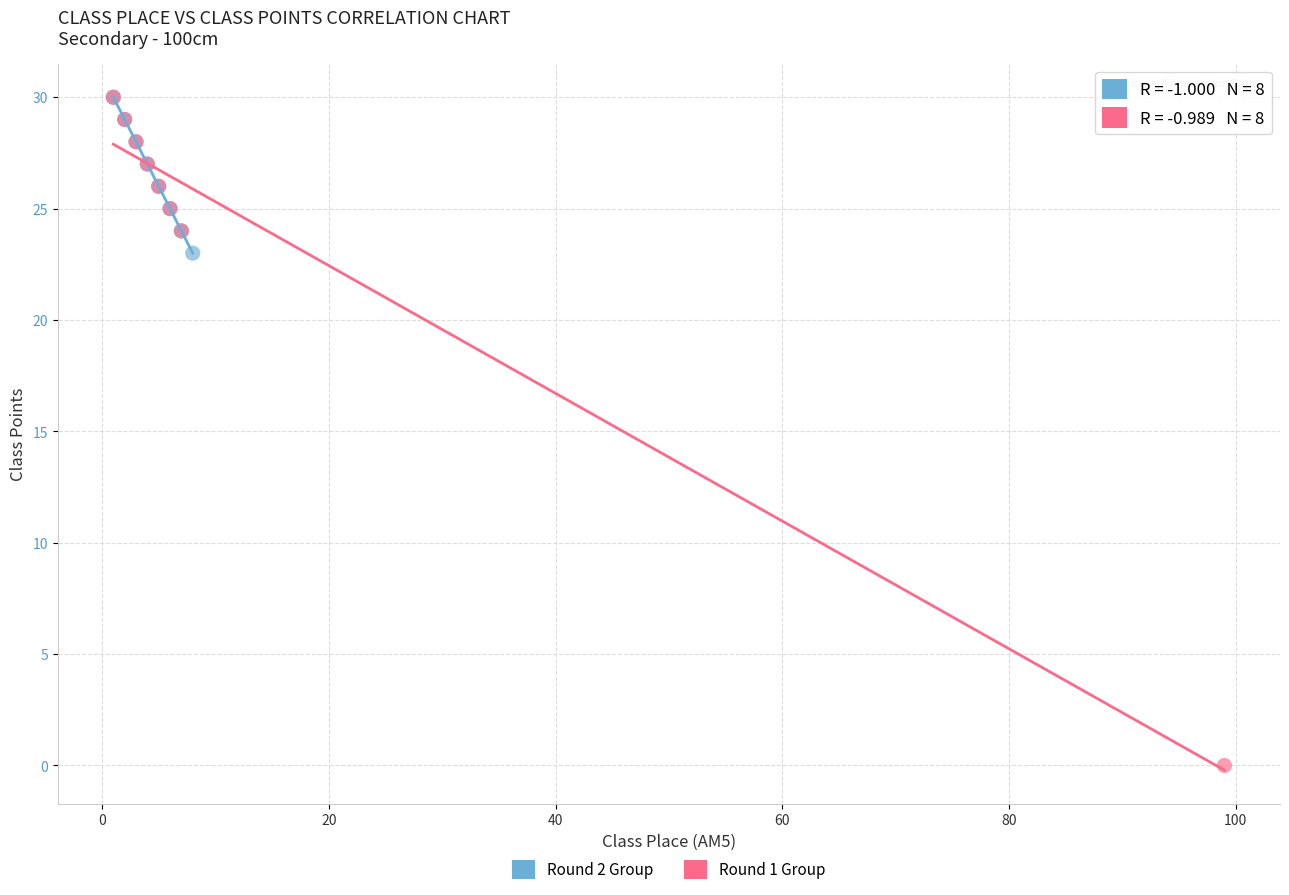

Which series reaches the minimum Y coordinate?

Round 1 Group